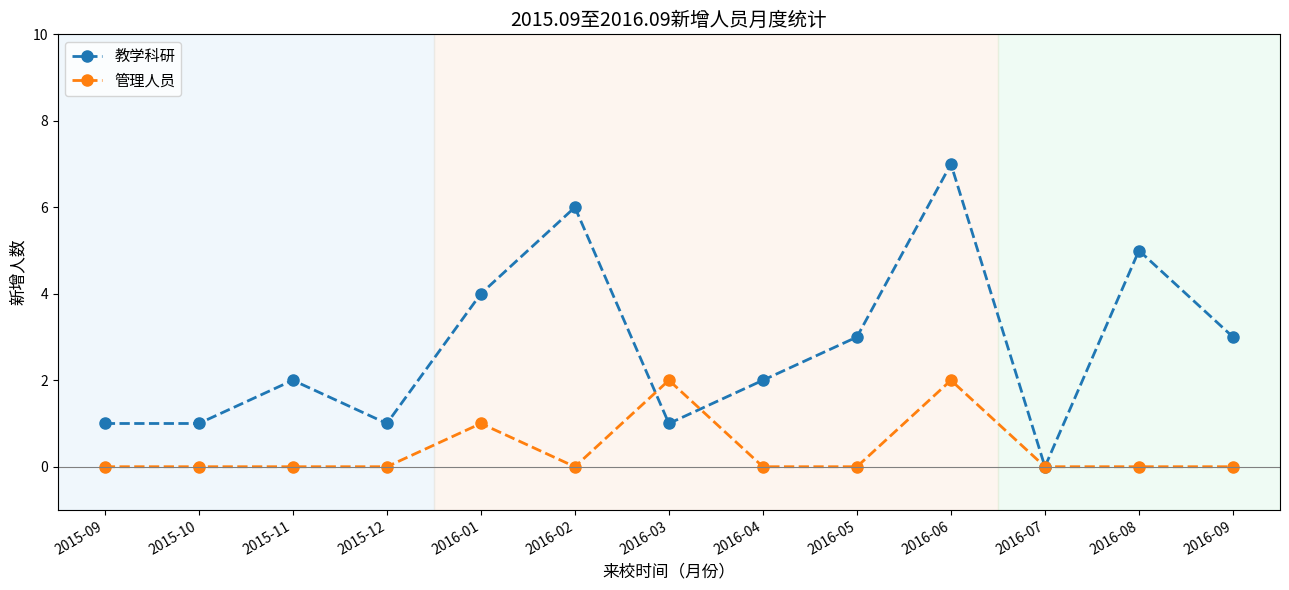

How many interior local peaks does the 教学科研 series have?

4